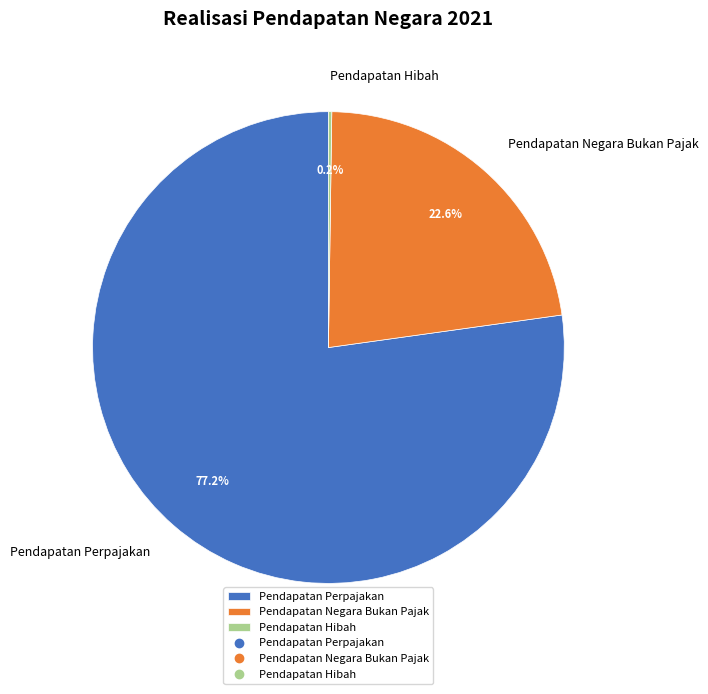

To the nearest percent, what portion does Pendapatan Perpajakan represent?

77%